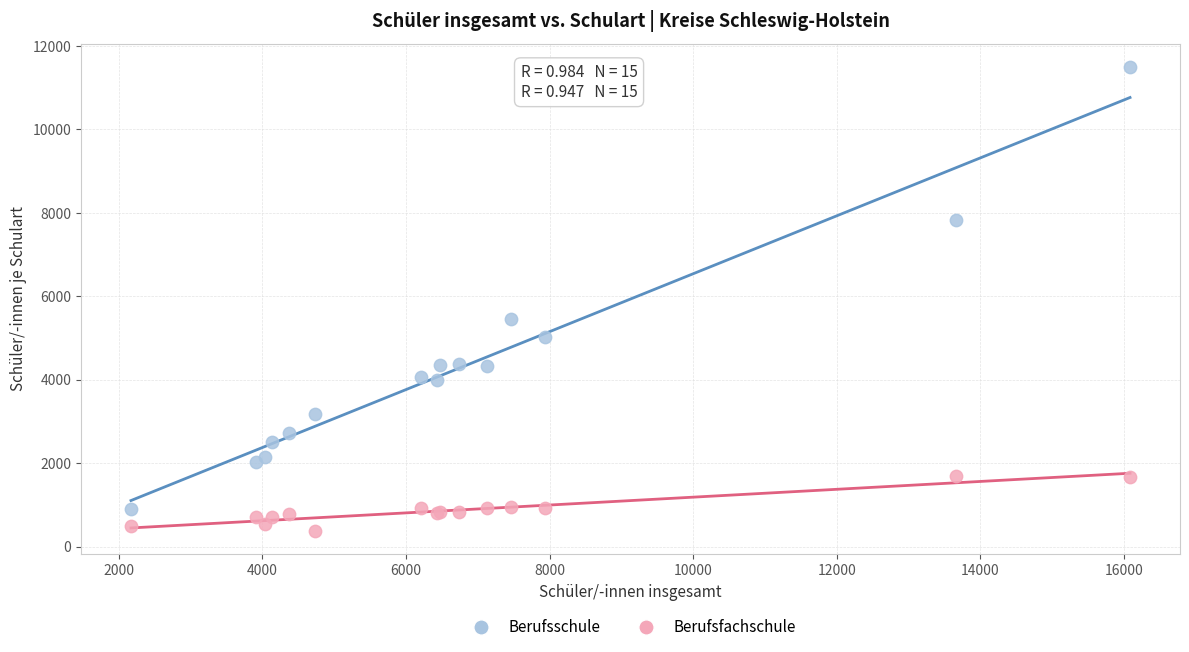

What are all the series names shown in the legend?

Berufsschule, Berufsfachschule